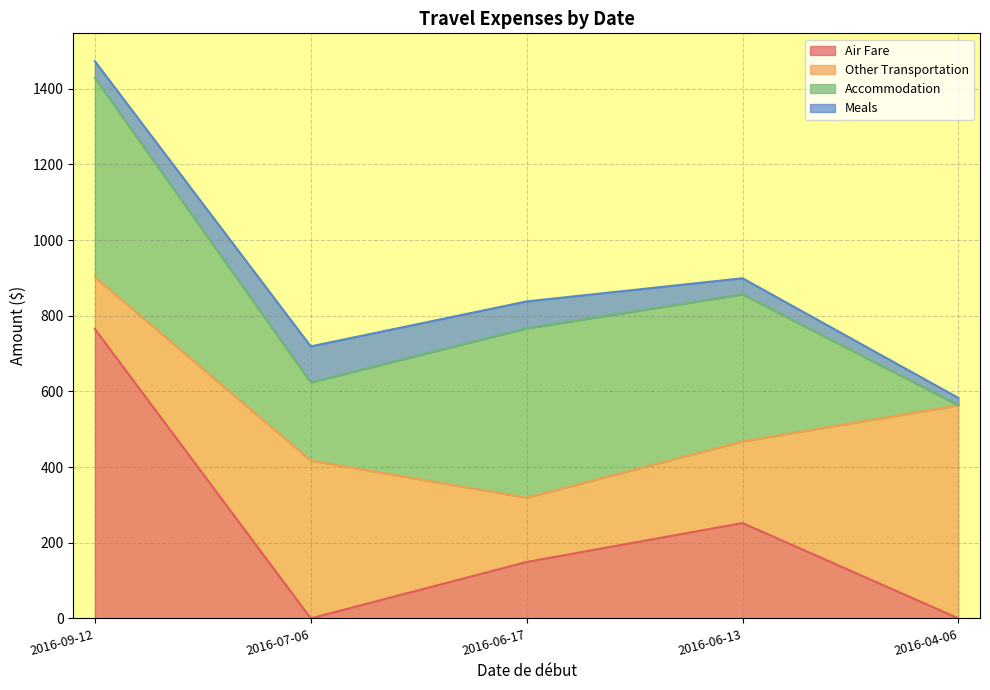

Where is the first local minimum for Other Transportation?

2016-06-17